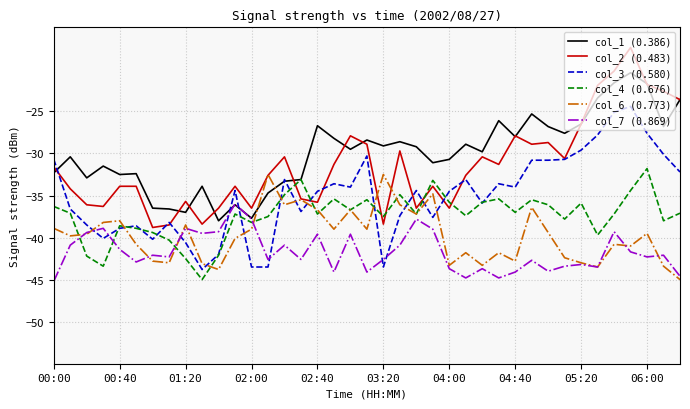

Which series has the widest spread of values?

col_2 (0.483)